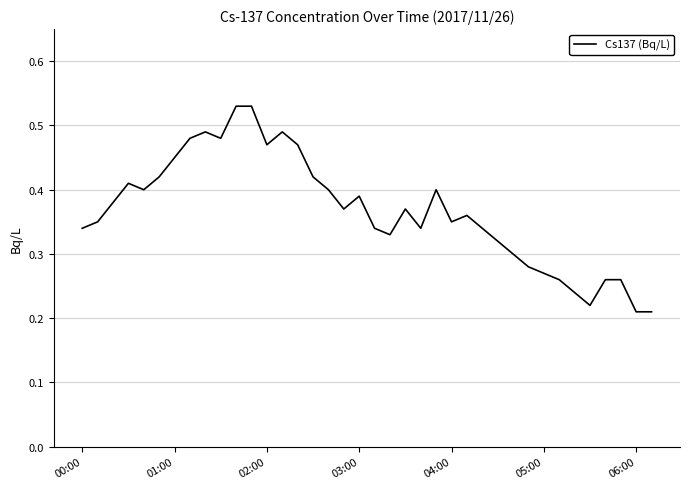

Reading left to right, transcribe all the data shown in this chart.

0.3	0.3	0.4	0.4	0.4	0.4	0.5	0.5	0.5	0.5	0.5	0.5	0.5	0.5	0.5	0.4	0.4	0.4	0.4	0.3	0.3	0.4	0.3	0.4	0.3	0.4	0.3	0.3	0.3	0.3	0.3	0.3	0.2	0.2	0.3	0.3	0.2	0.2